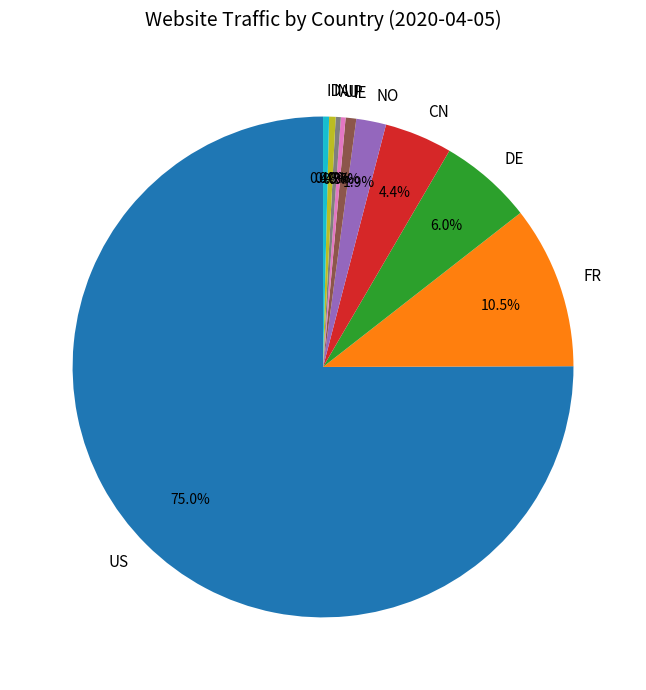

Is there any slice that represents more than half of the pie?

Yes